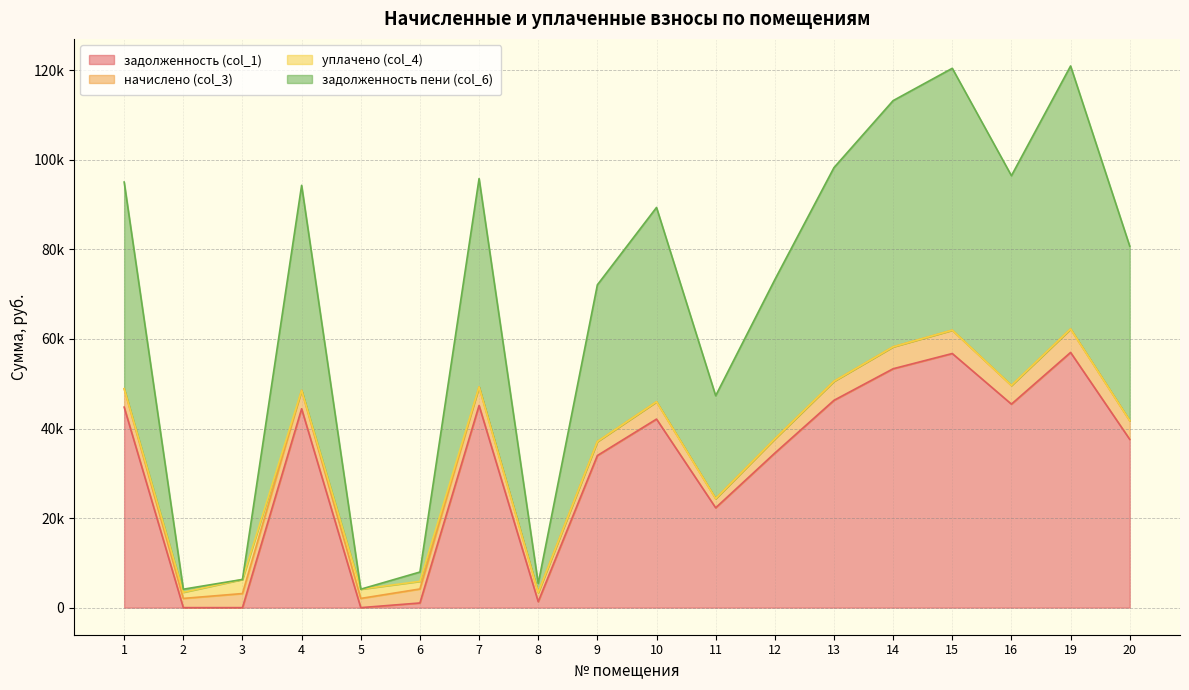

True or false: задолженность (col_1) and задолженность пени (col_6) cross at least once.

False